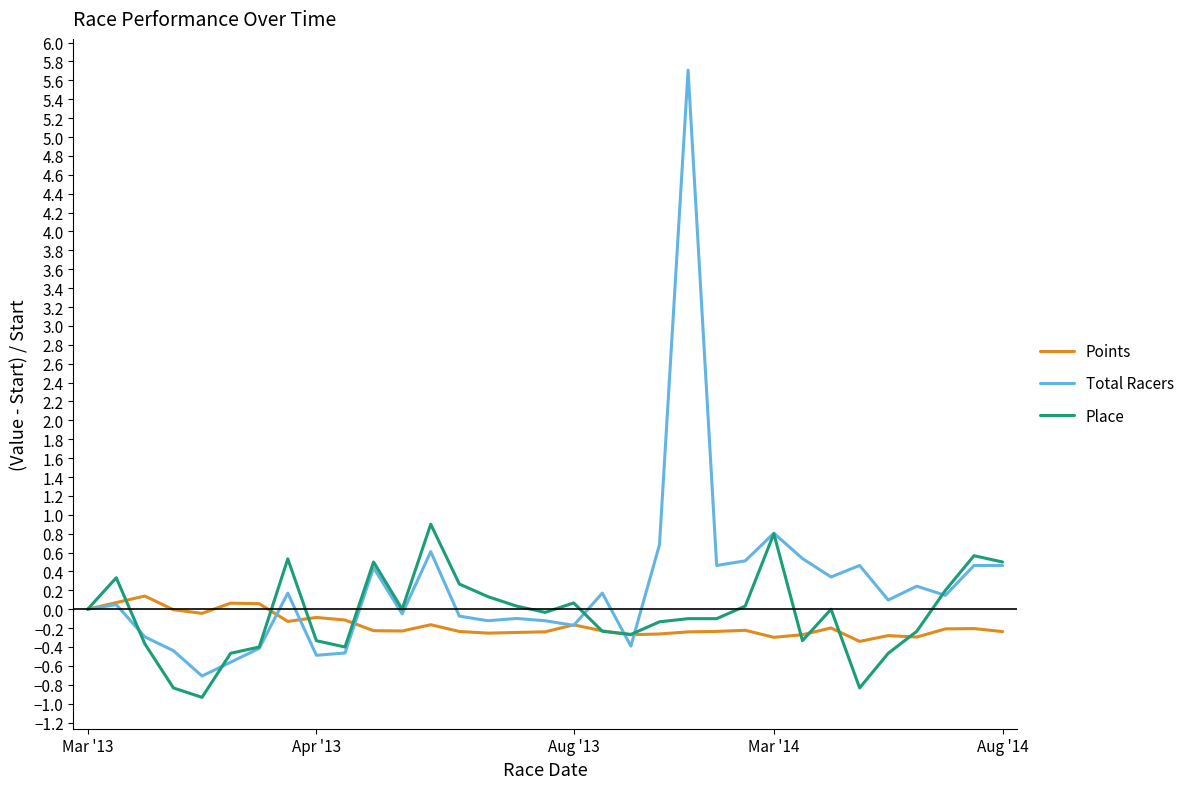

What is the minimum value shown in the chart?

-0.9